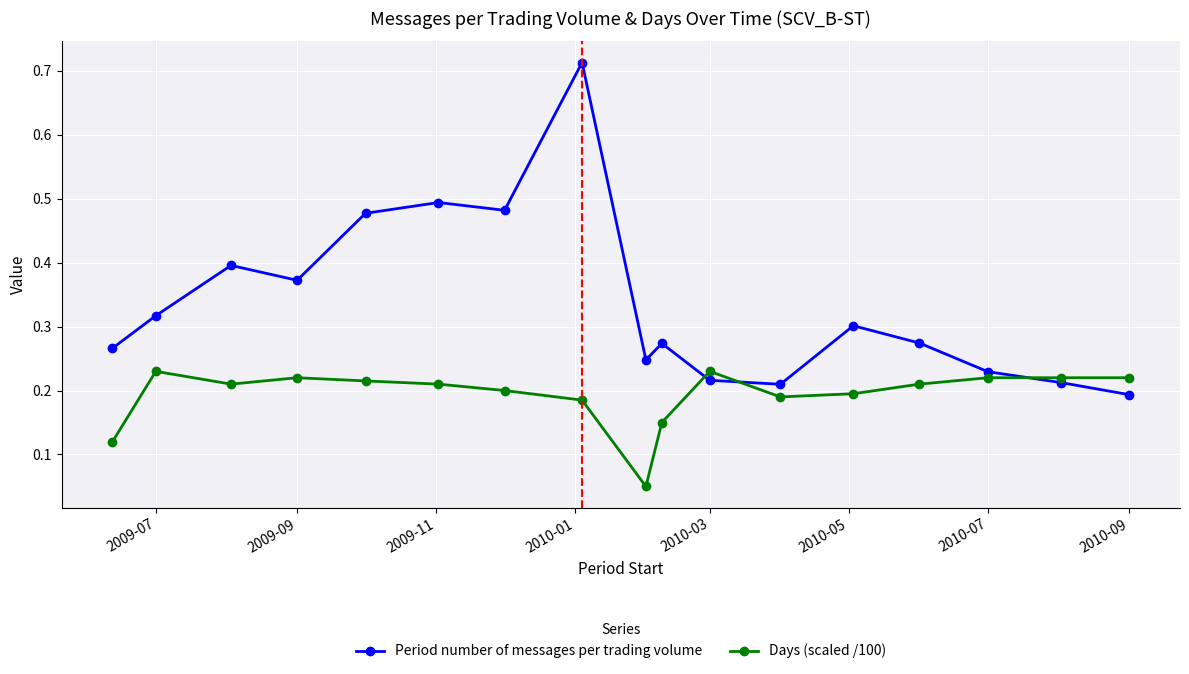

Count the Days (scaled /100) values in the range 0 to 1.

17